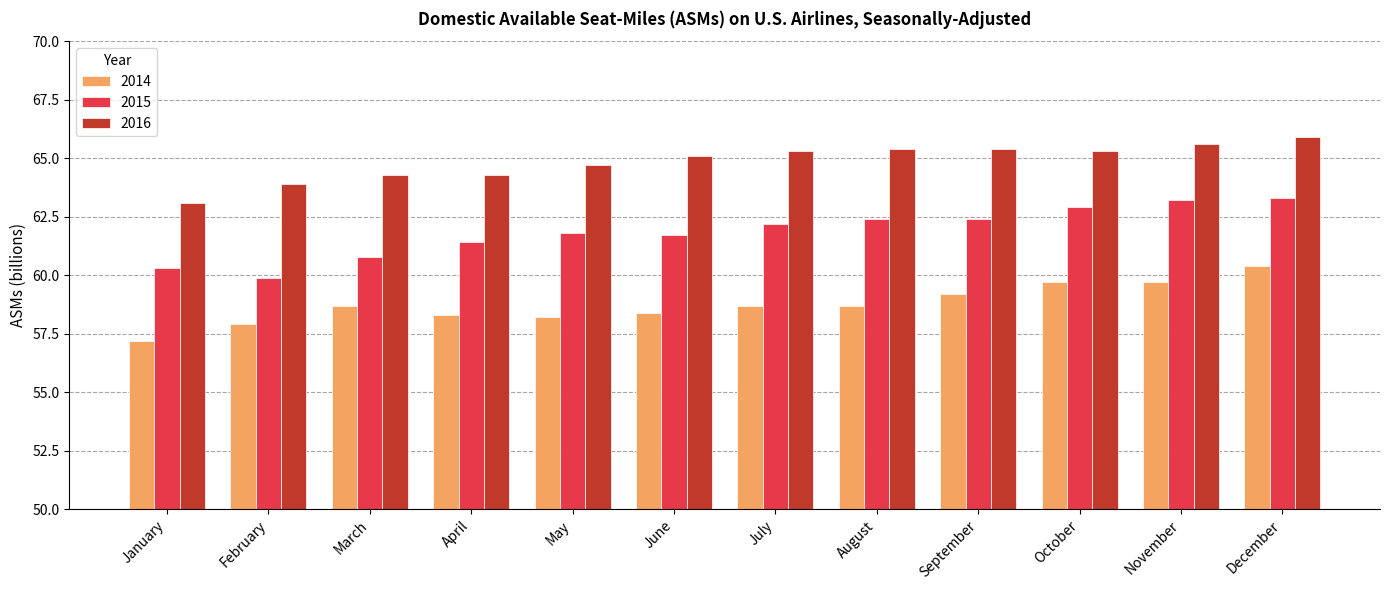

Are the bars grouped side by side (vs. stacked)?

Yes